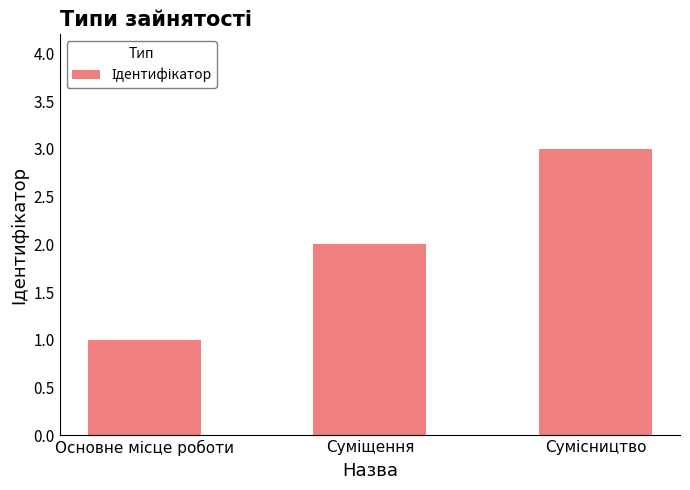

What is the sum of all values?

6